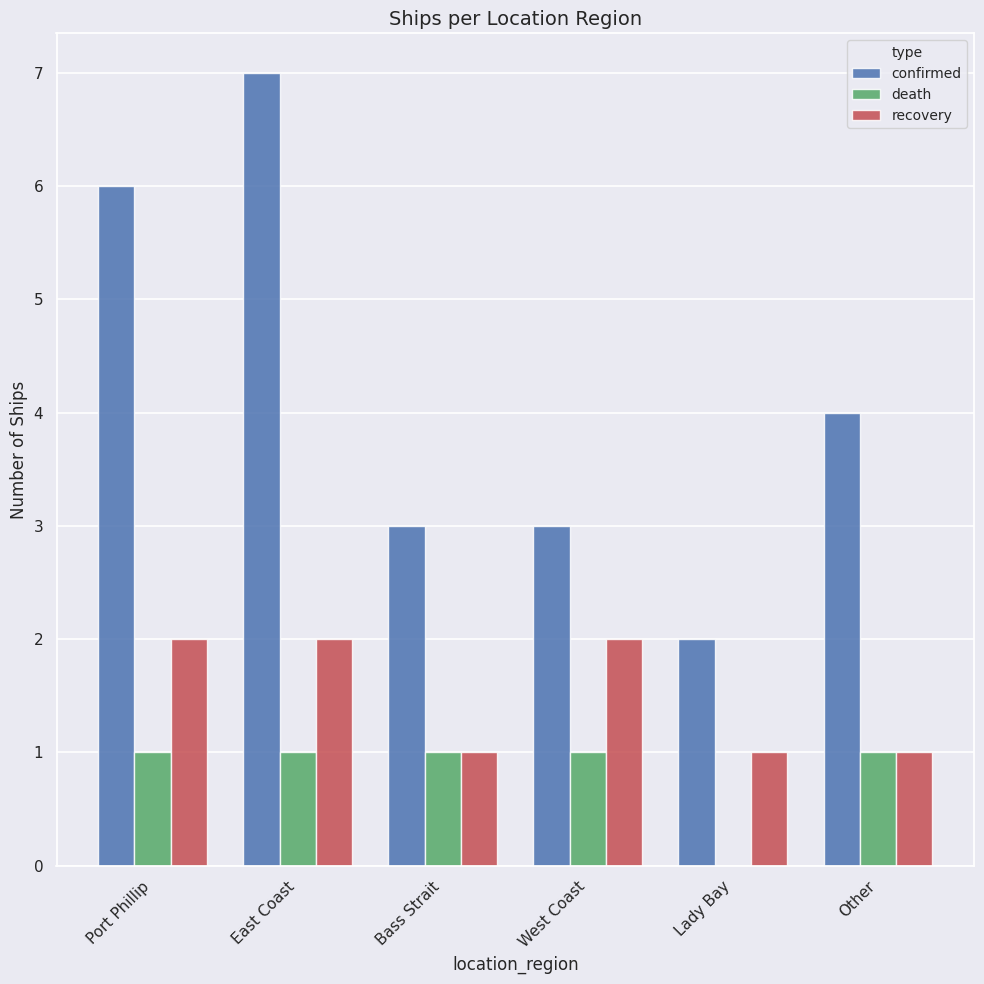

What value does the confirmed series have at Other?

4